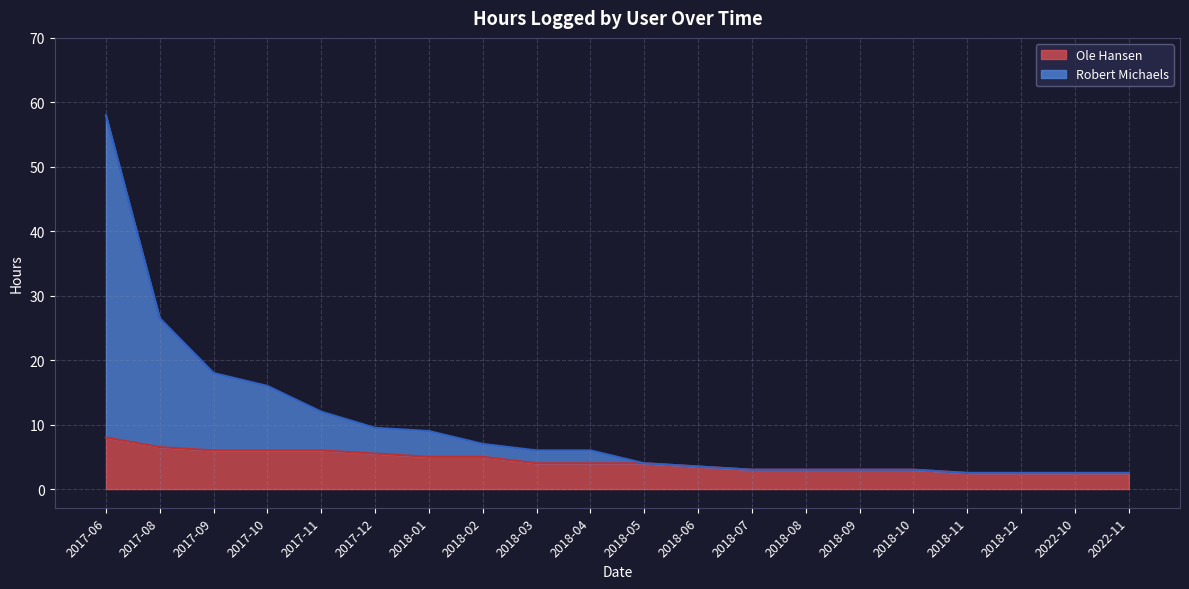

Between 2018-01 and 2018-11, which series saw the biggest shift?

Robert Michaels